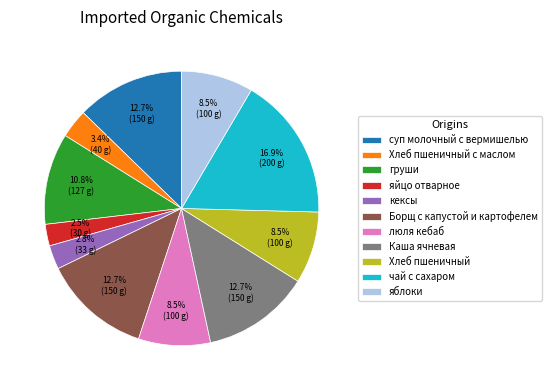

What percentage is the Хлеб пшеничный с маслом slice, to the nearest percent?

3%